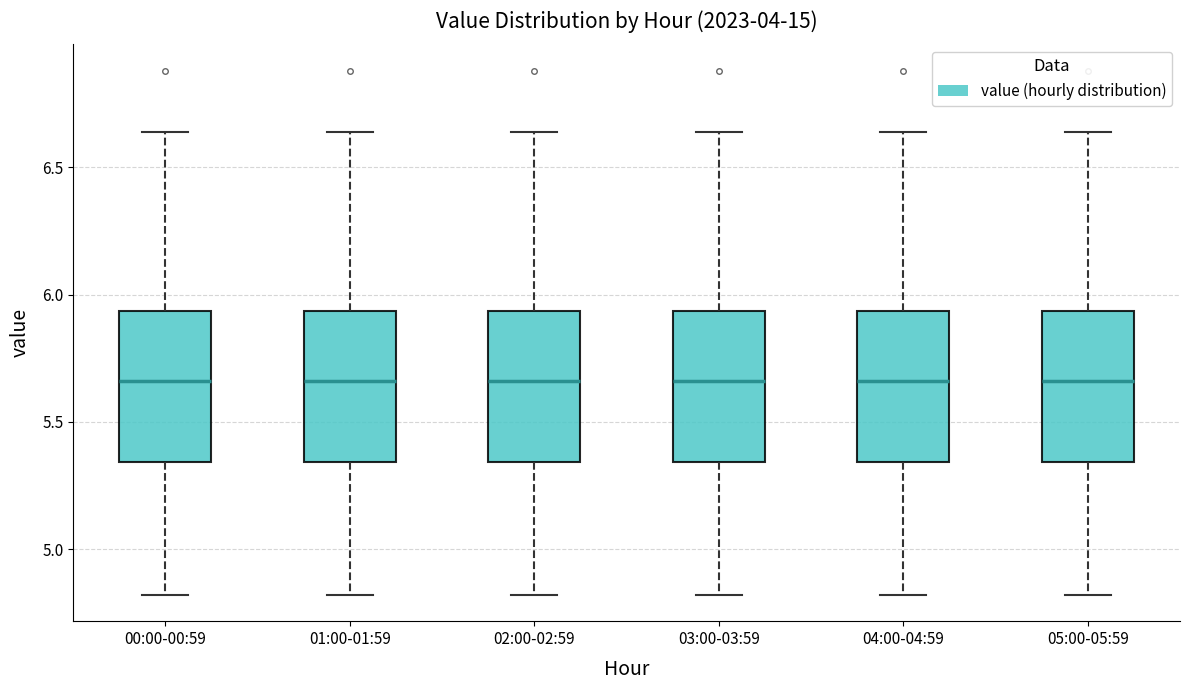

Reading left to right, transcribe this box plot: for each box, give where its median line is, the range the box spans, and where its two whiskers end, as read against the y-axis. The values are not printed on the chart, so give them approximately, as read against the axis.

00:00-00:59: median 5.65, box 5.35 to 5.95, whiskers 4.80 to 6.65
01:00-01:59: median 5.65, box 5.35 to 5.95, whiskers 4.80 to 6.65
02:00-02:59: median 5.65, box 5.35 to 5.95, whiskers 4.80 to 6.65
03:00-03:59: median 5.65, box 5.35 to 5.95, whiskers 4.80 to 6.65
04:00-04:59: median 5.65, box 5.35 to 5.95, whiskers 4.80 to 6.65
05:00-05:59: median 5.65, box 5.35 to 5.95, whiskers 4.80 to 6.65